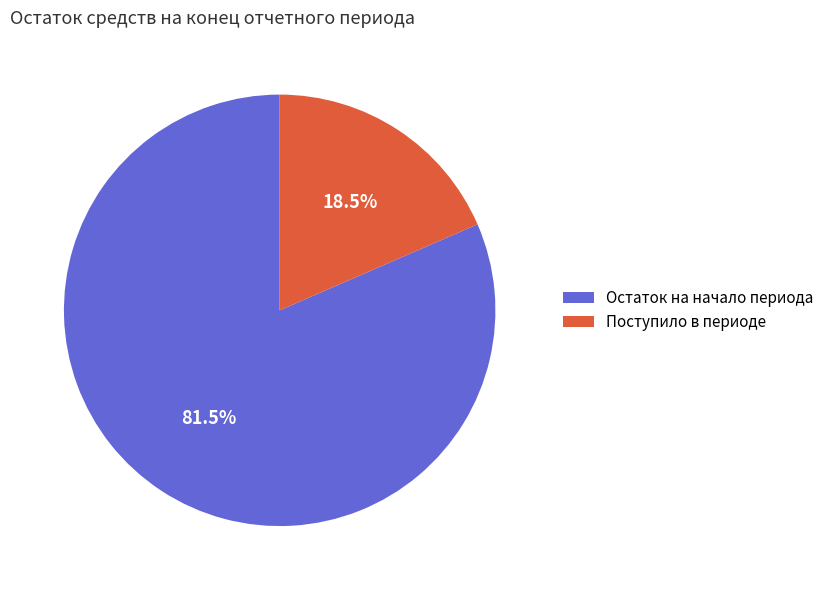

What is the ratio of the value at Остаток на начало периода to the value at Поступило в периоде?

4.4